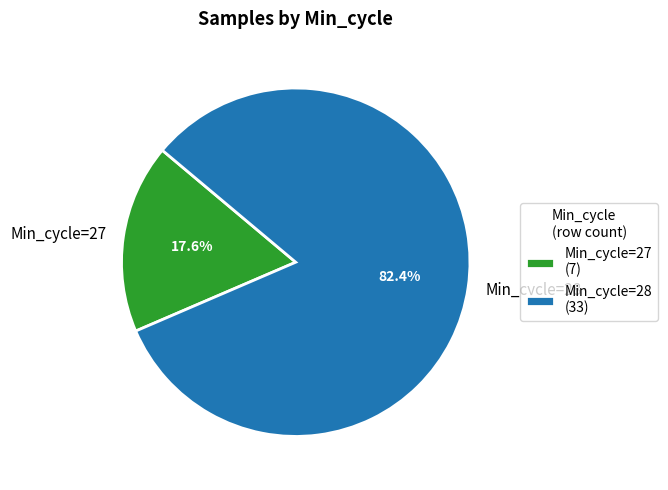

Is there any slice that represents more than half of the pie?

Yes